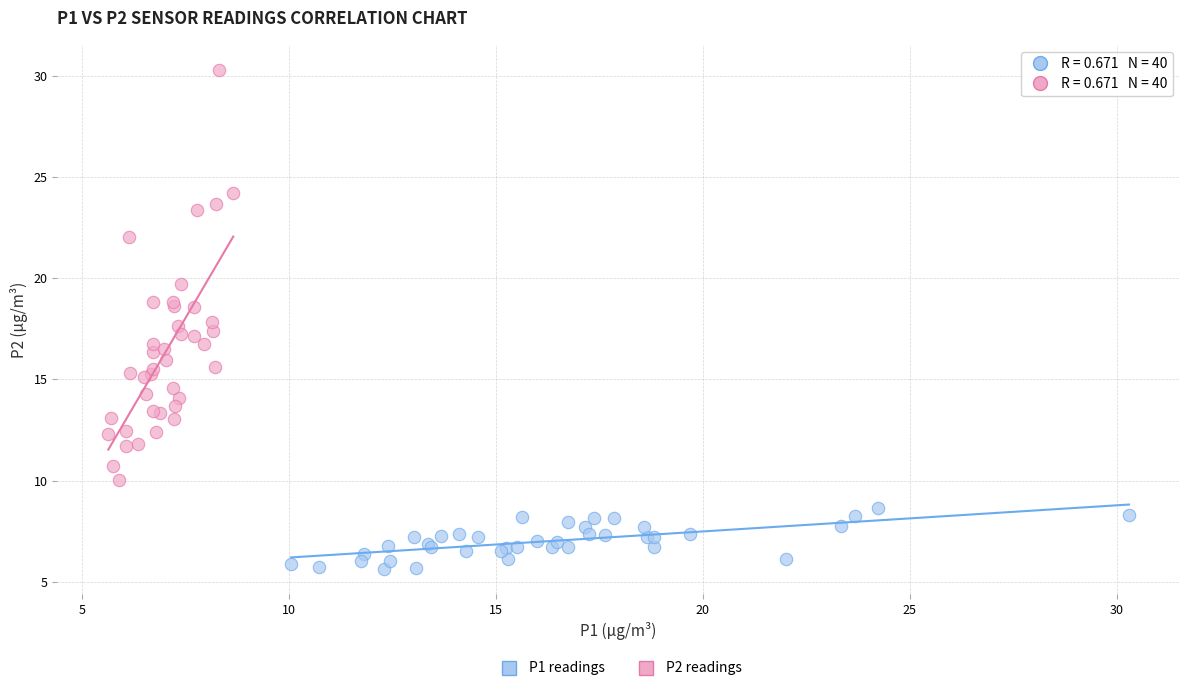

Which series reaches the minimum Y coordinate?

P1 readings